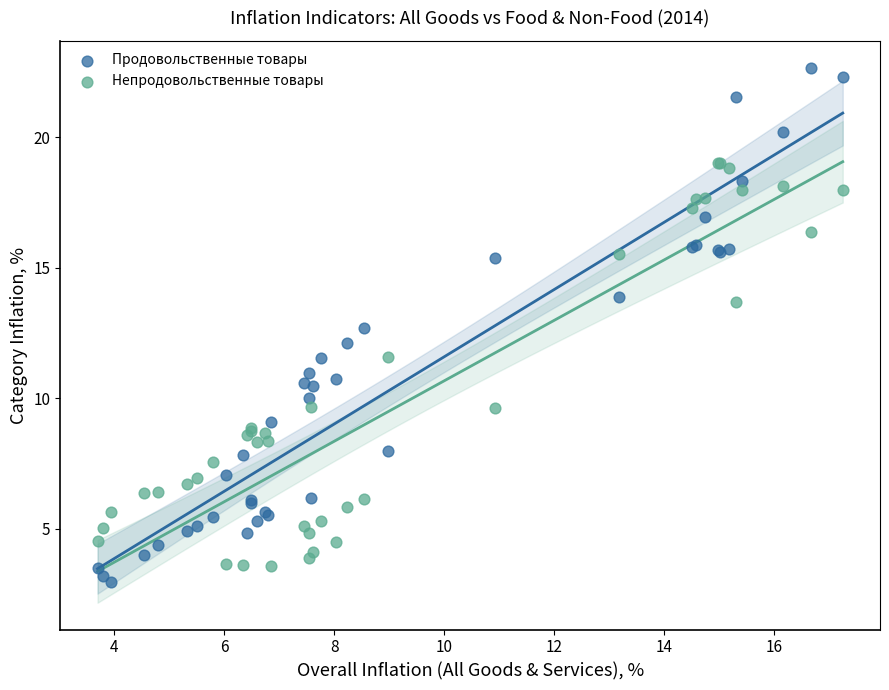

Which series contains the highest Y value?

Продовольственные товары